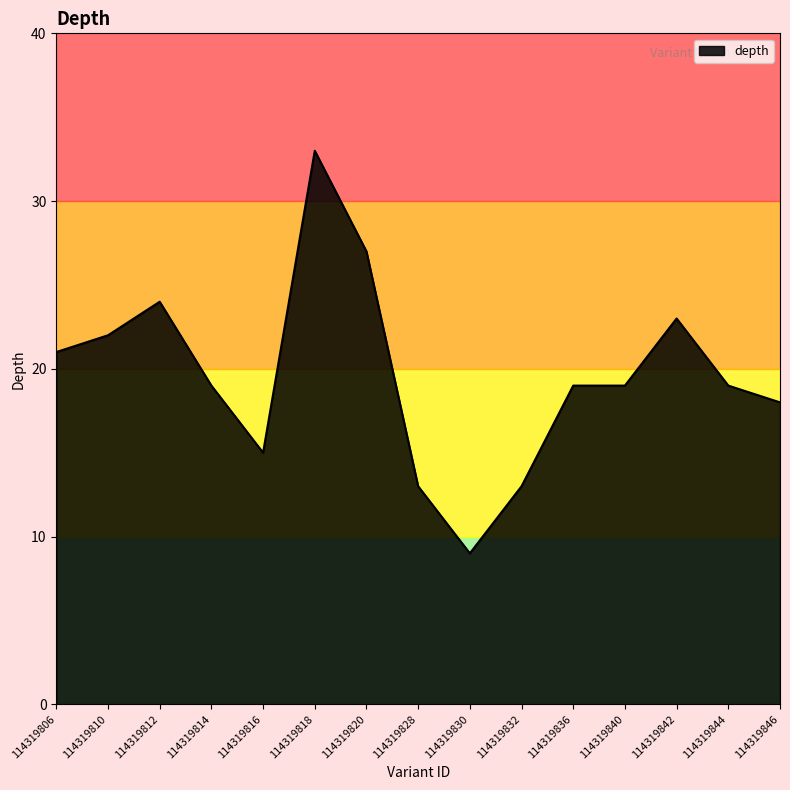

What is the sum of all values?

294